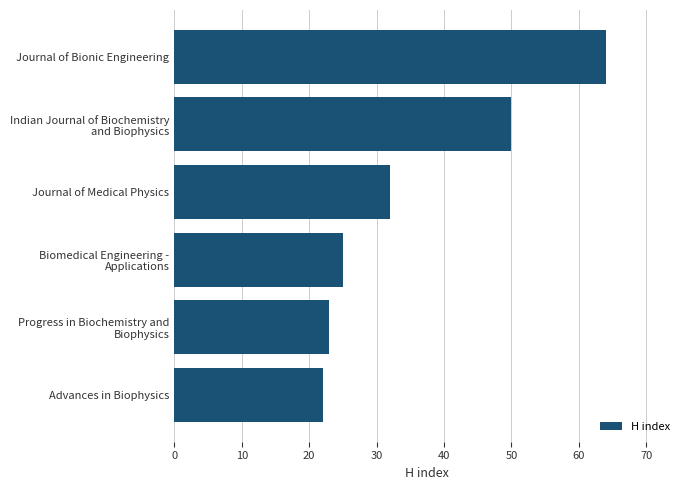

What is the maximum value shown in the chart?

64